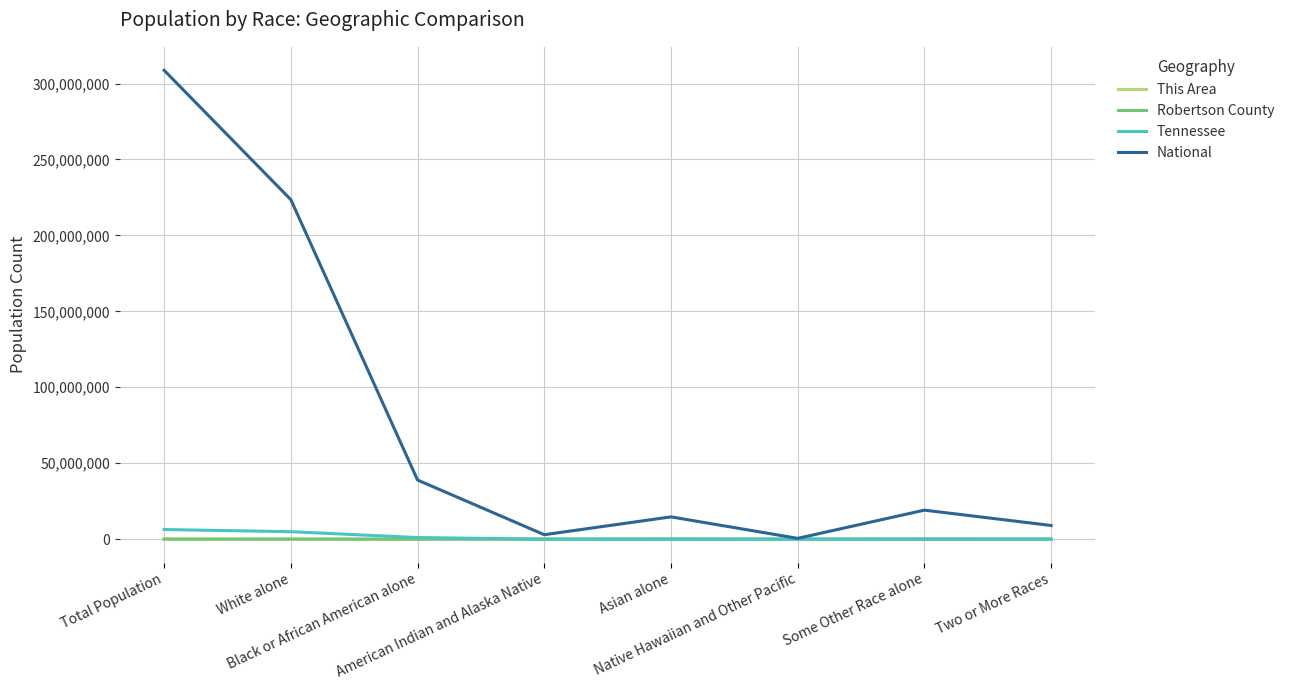

Count the number of categories in the chart.

8